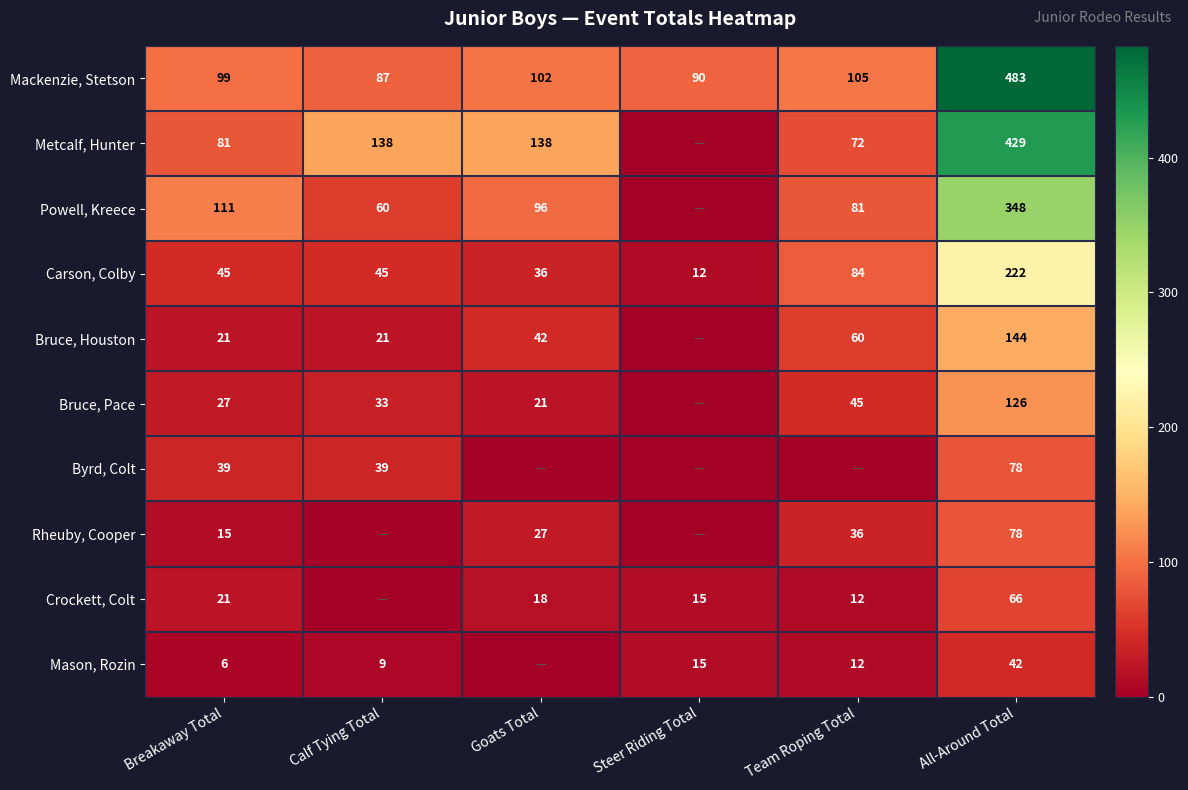

Is it true that Metcalf, Hunter equals 138 at Calf Tying Total?

True